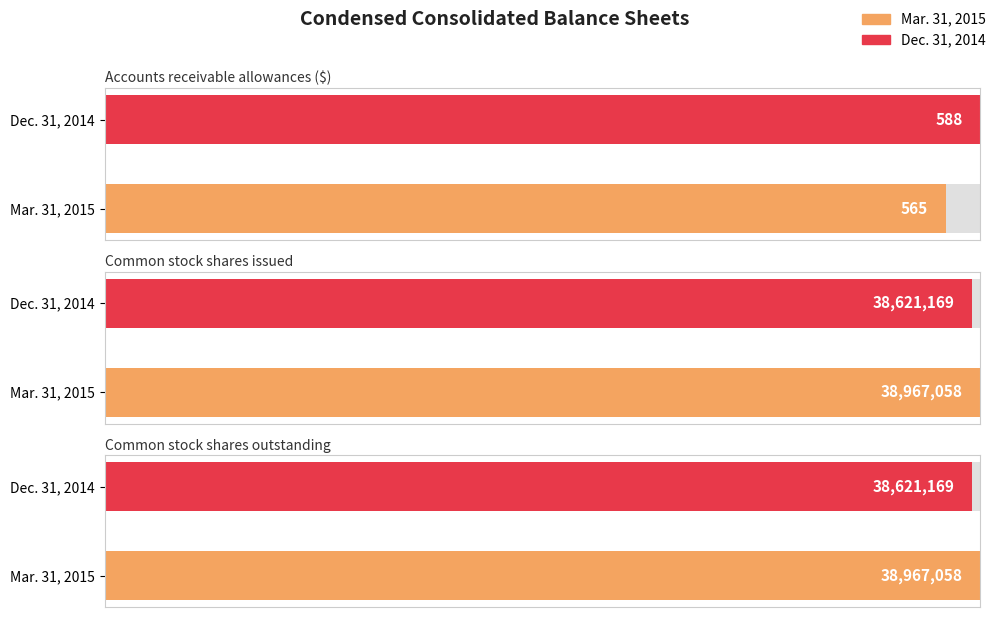

Reading left to right, extract all data points from this chart.

Mar. 31, 2015: 565	38967058	38967058
Dec. 31, 2014: 588	38621169	38621169